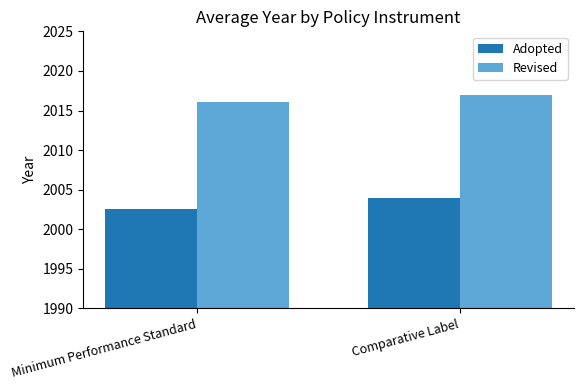

How many bars are there in total?

4